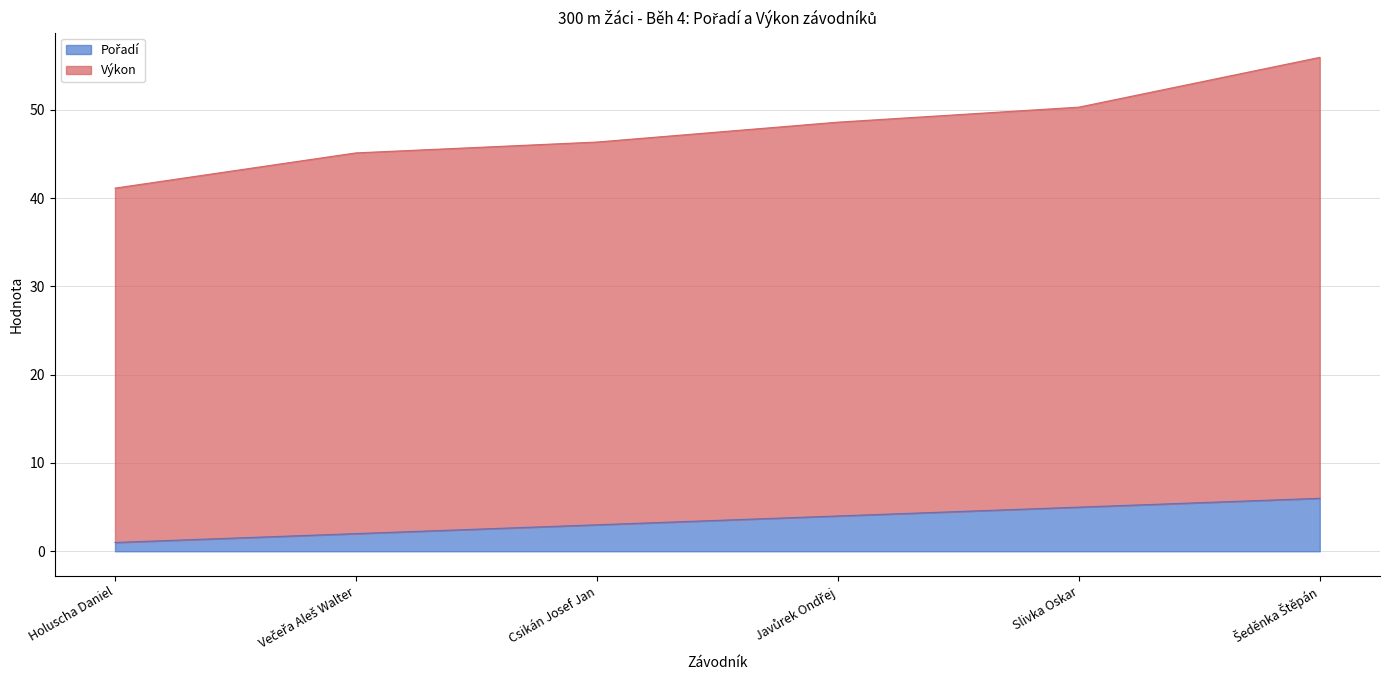

Reading right to left, list all the values displayed in this chart.

Pořadí: 6.0	5.0	4.0	3.0	2.0	1.0
Výkon: 55.9	50.3	48.6	46.4	45.1	41.1